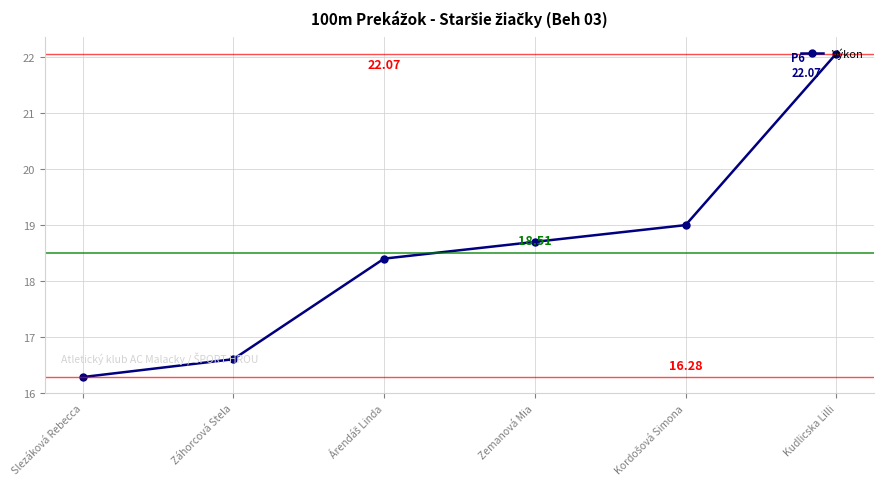

What is the difference between the maximum and minimum values?

5.8